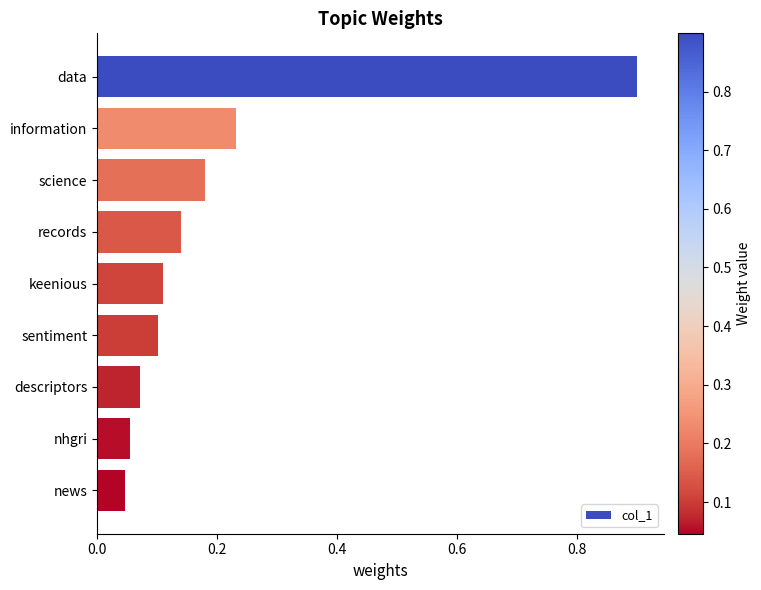

Which has a higher value, descriptors or news?

descriptors